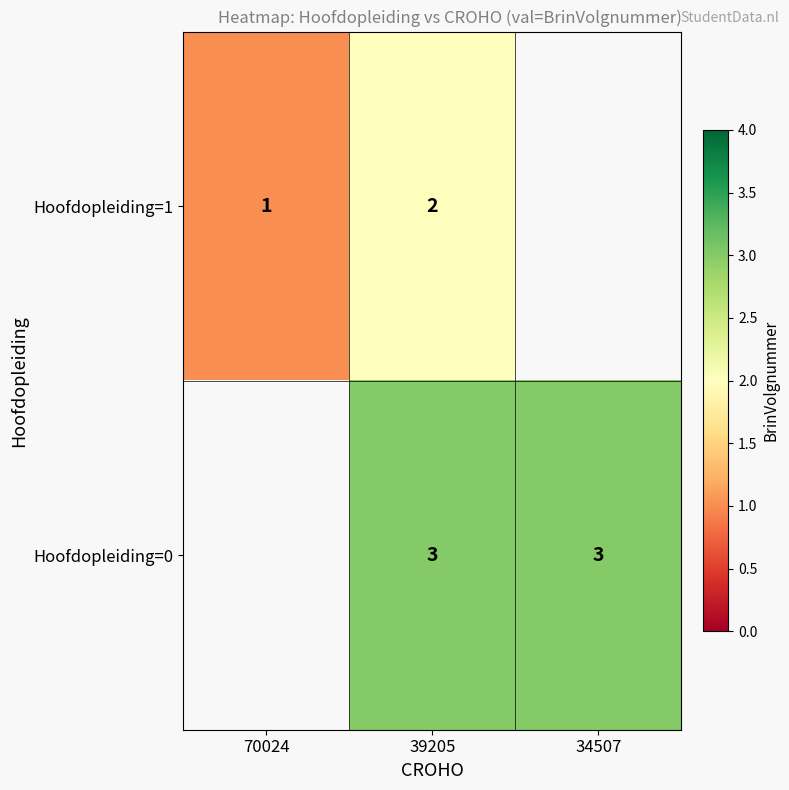

The Hoofdopleiding=1 series shows 2 at 39205. True or false?

True